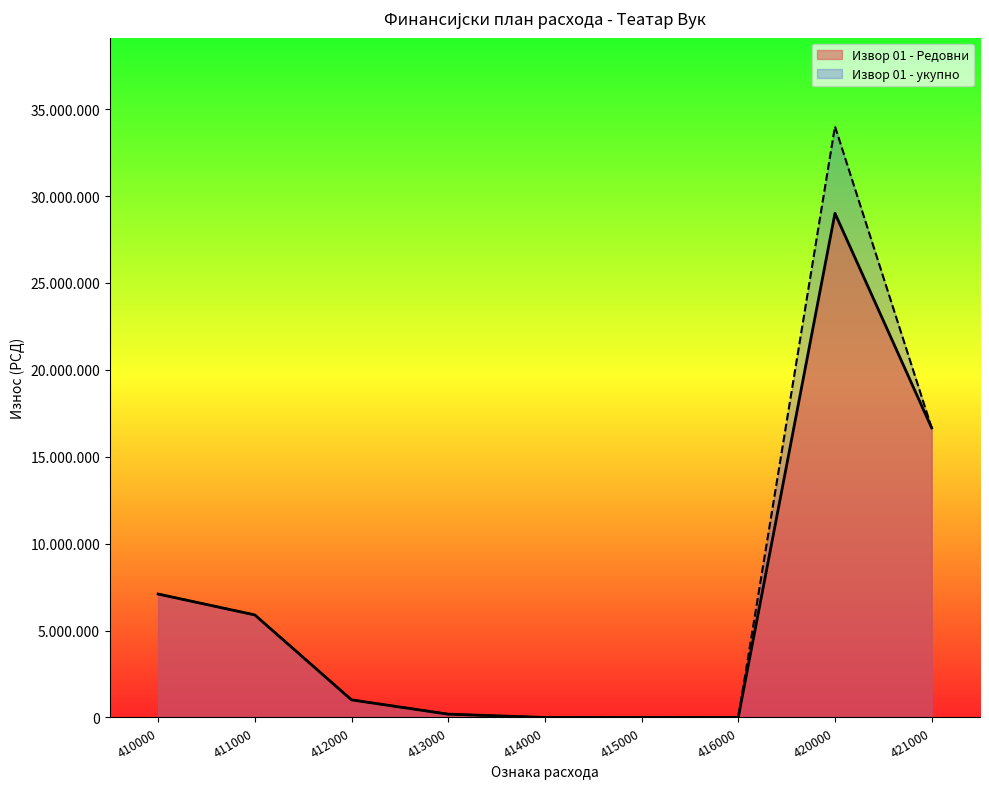

What are all the series names shown in the legend?

Извор 01 - Редовни, Извор 01 - укупно